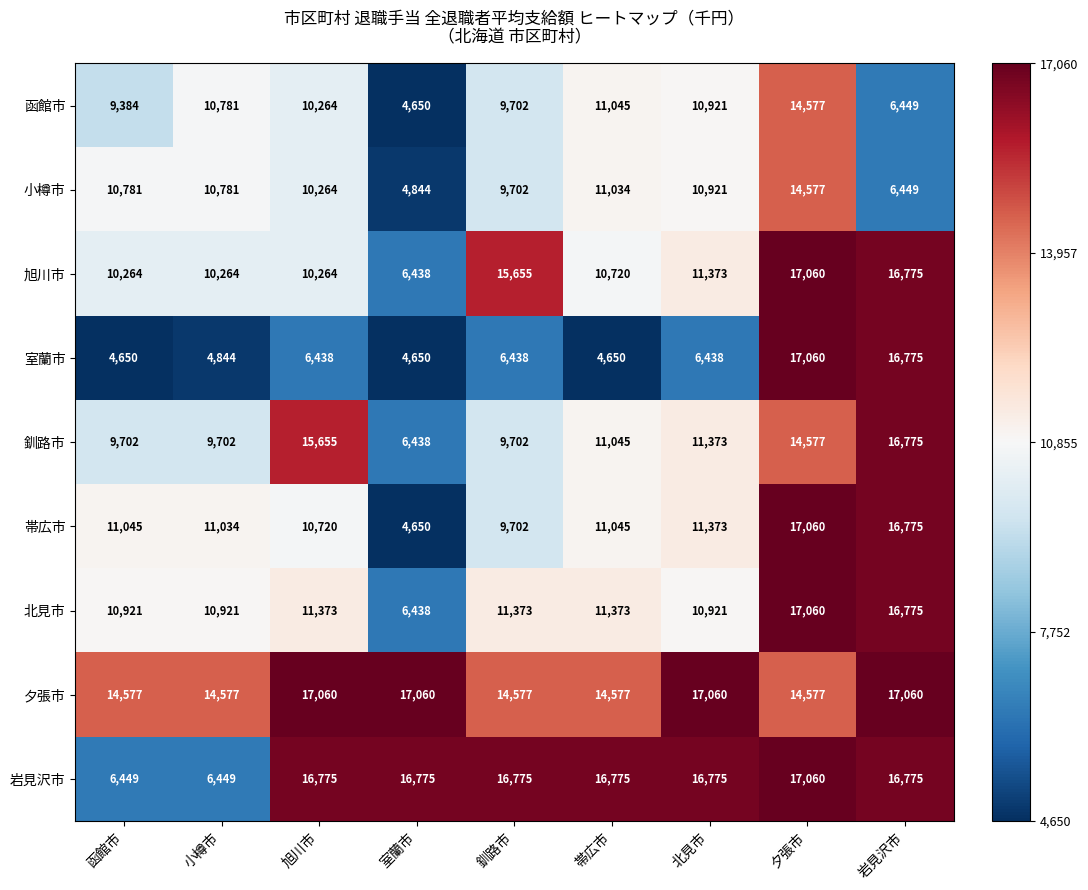

Which series changed the most between 釧路市 and 岩見沢市?

室蘭市